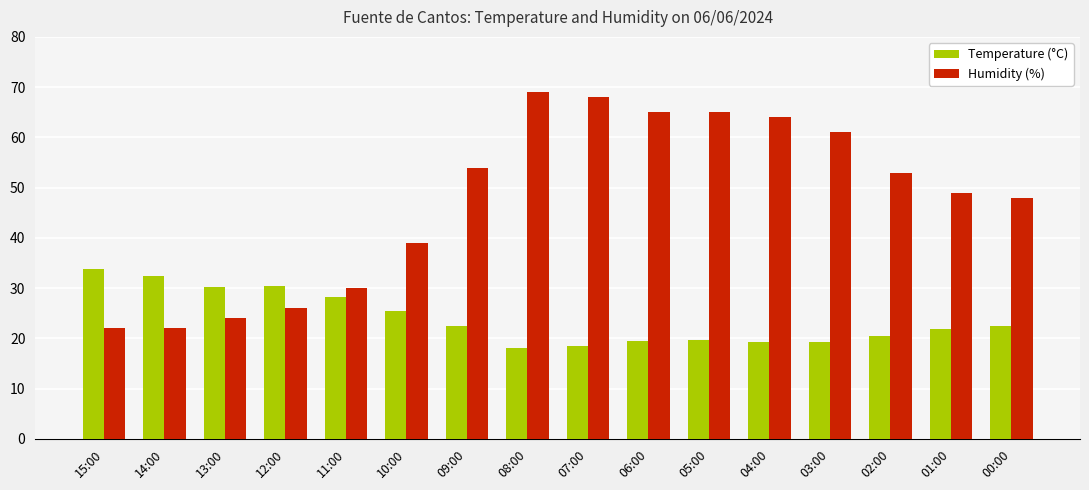

Rank the series by their average value, from lowest to highest.

Temperature (°C), Humidity (%)